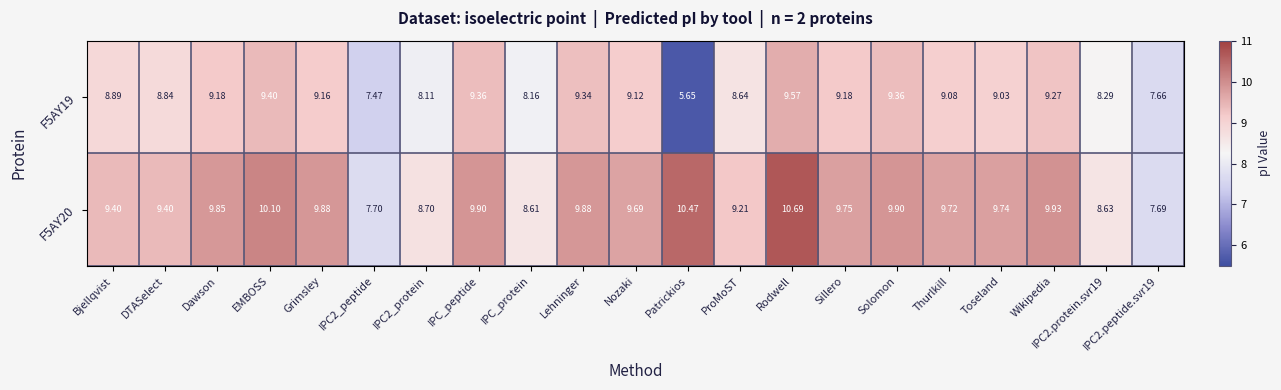

At which label is F5AY20 closest to 9?

ProMoST